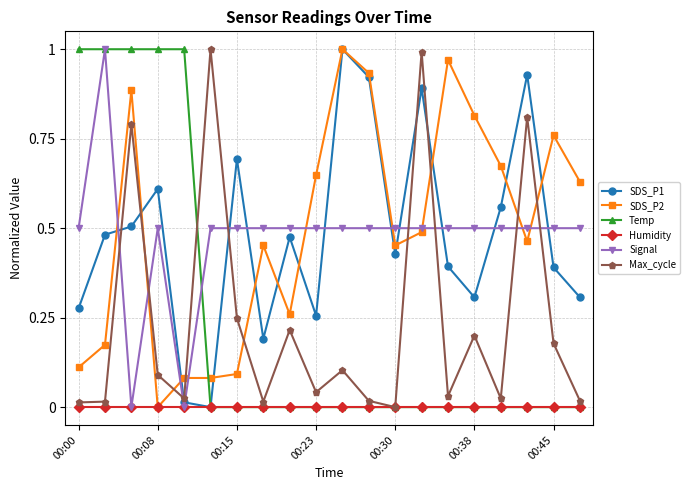

Is this an area chart (filled region under the line)?

No